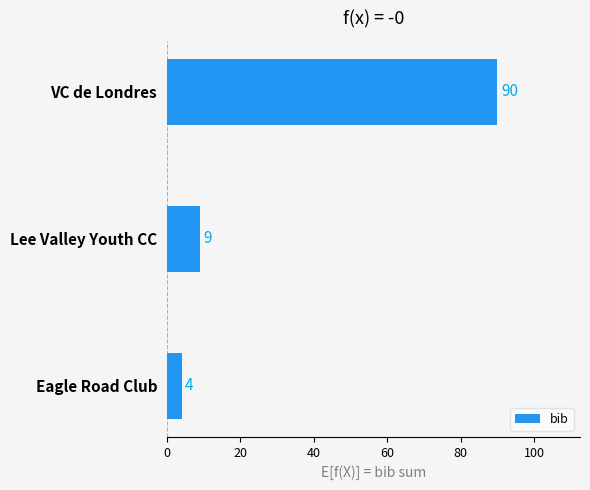

How many bars are there in total?

3